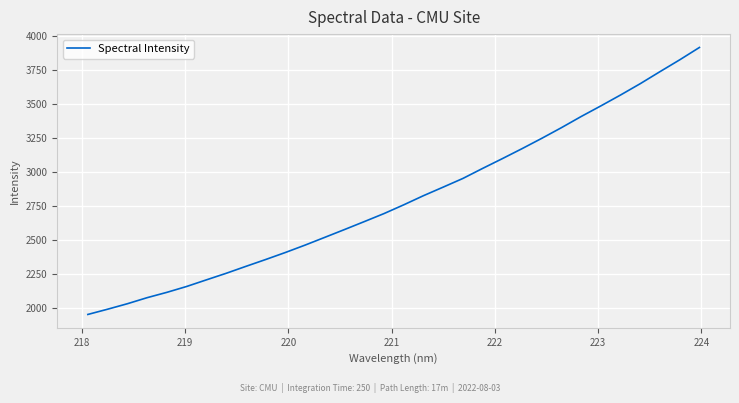

What is the maximum value shown in the chart?

3917.8